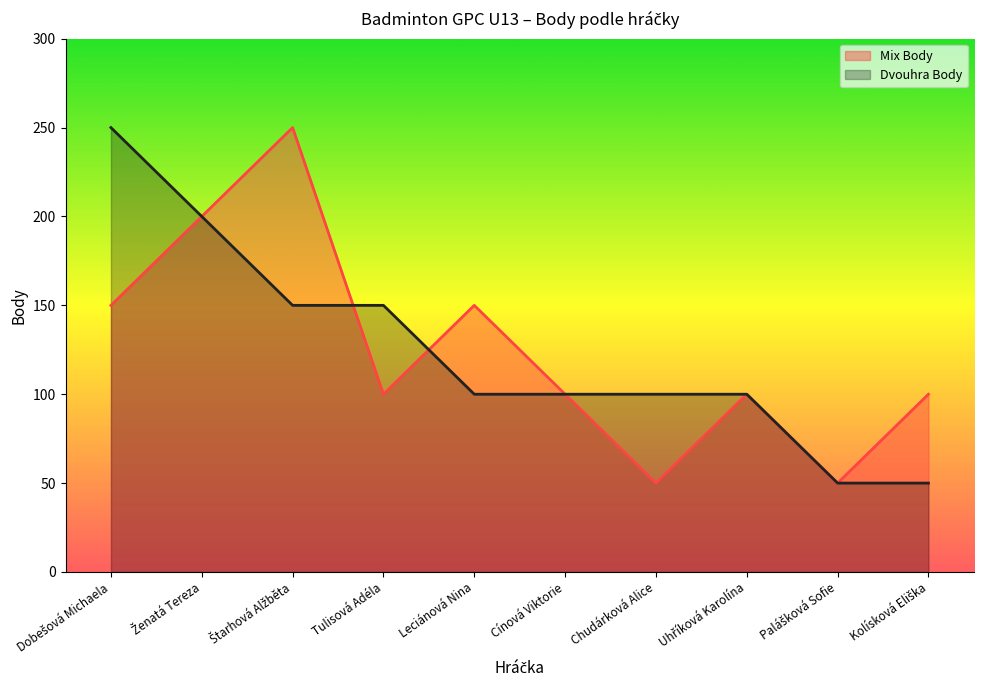

Reading right to left, extract all data points from this chart.

Mix Body: 100	50	100	50	100	150	100	250	200	150
Dvouhra Body: 50	50	100	100	100	100	150	150	200	250